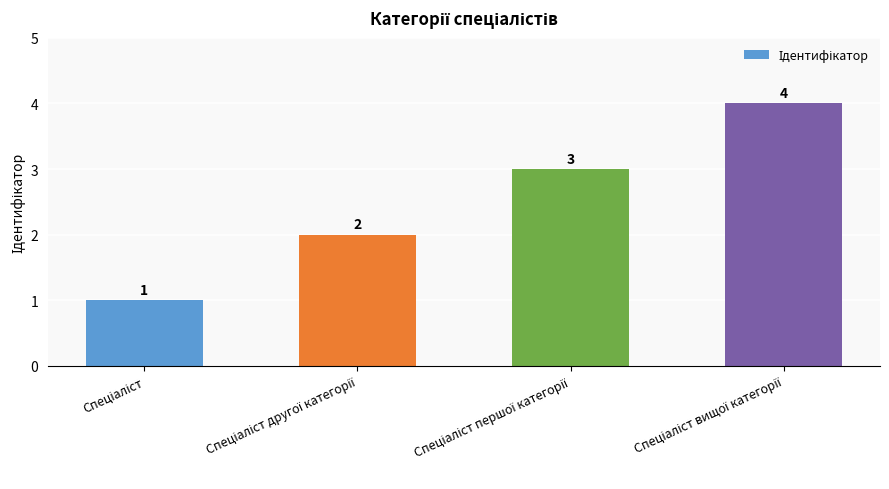

How many values are between 2 and 4?

3